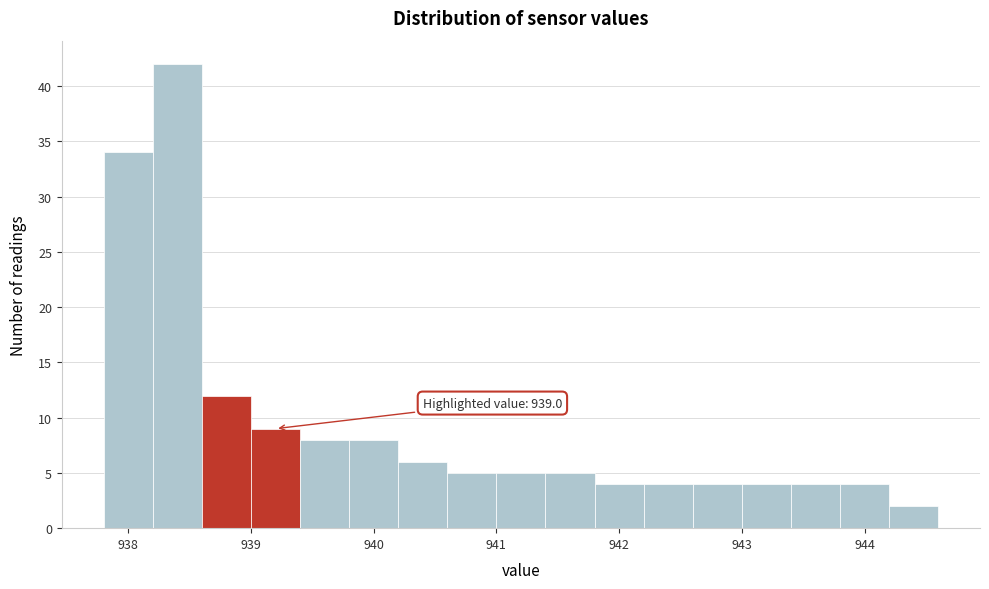

Which range on the x-axis has the tallest bar?

938.2 to 938.6